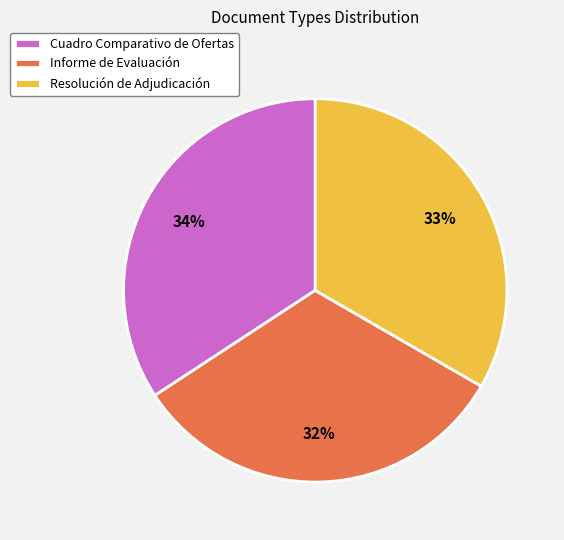

Count the number of slices in the pie.

3